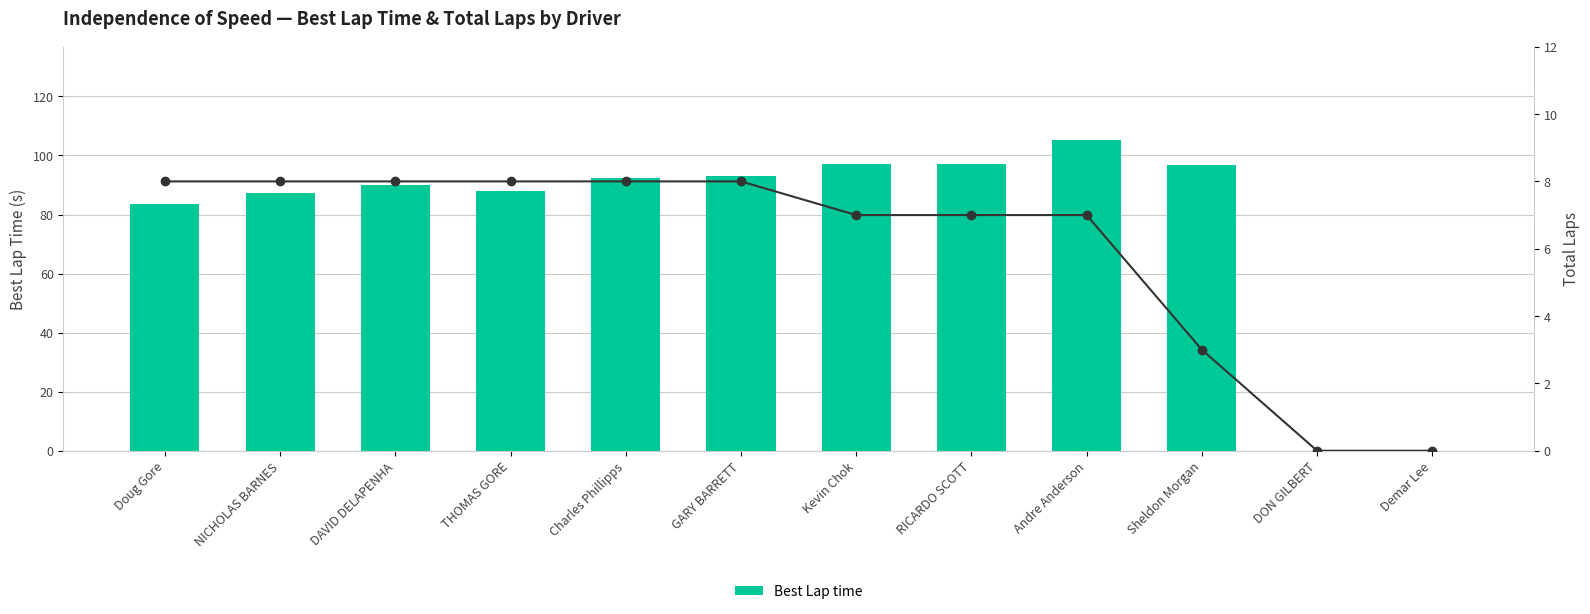

At which category is the sum across all series the highest?

Andre Anderson